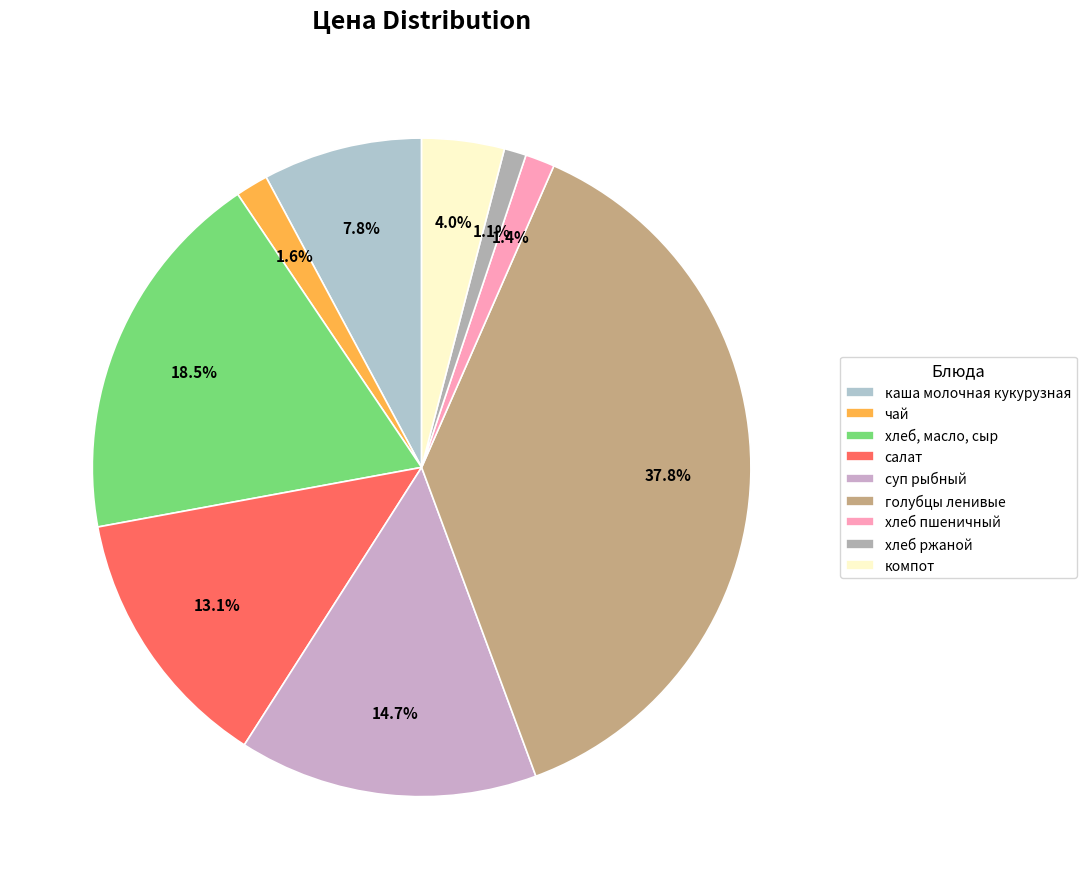

Approximately how many times larger is the value at суп рыбный compared to хлеб, масло, сыр?

0.8